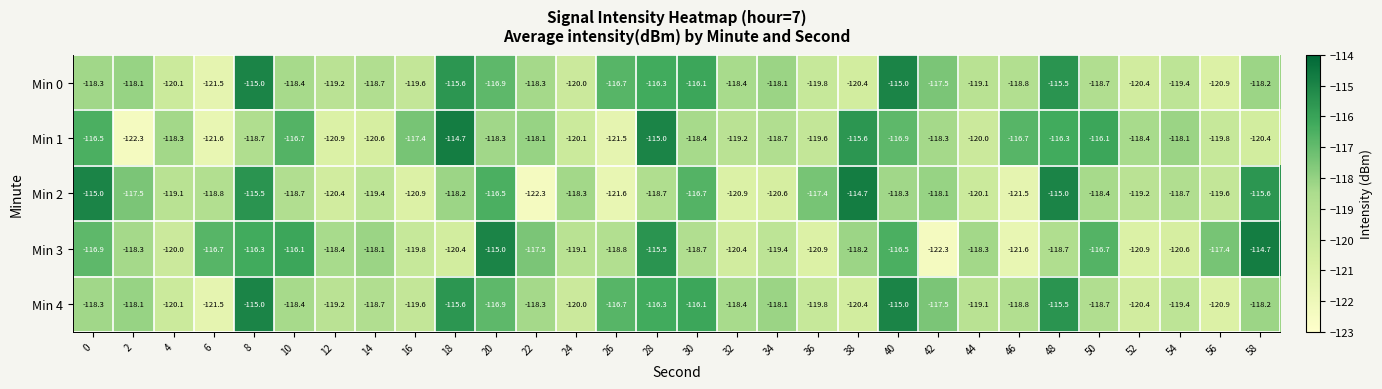

At how many categories does at least one series exceed -121?

30